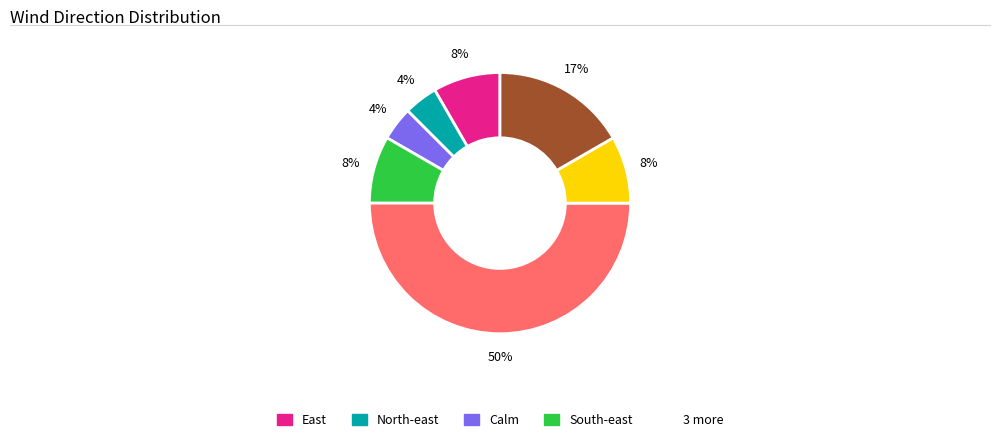

To the nearest percent, what is the difference between the largest and smallest slice percentages?

46%